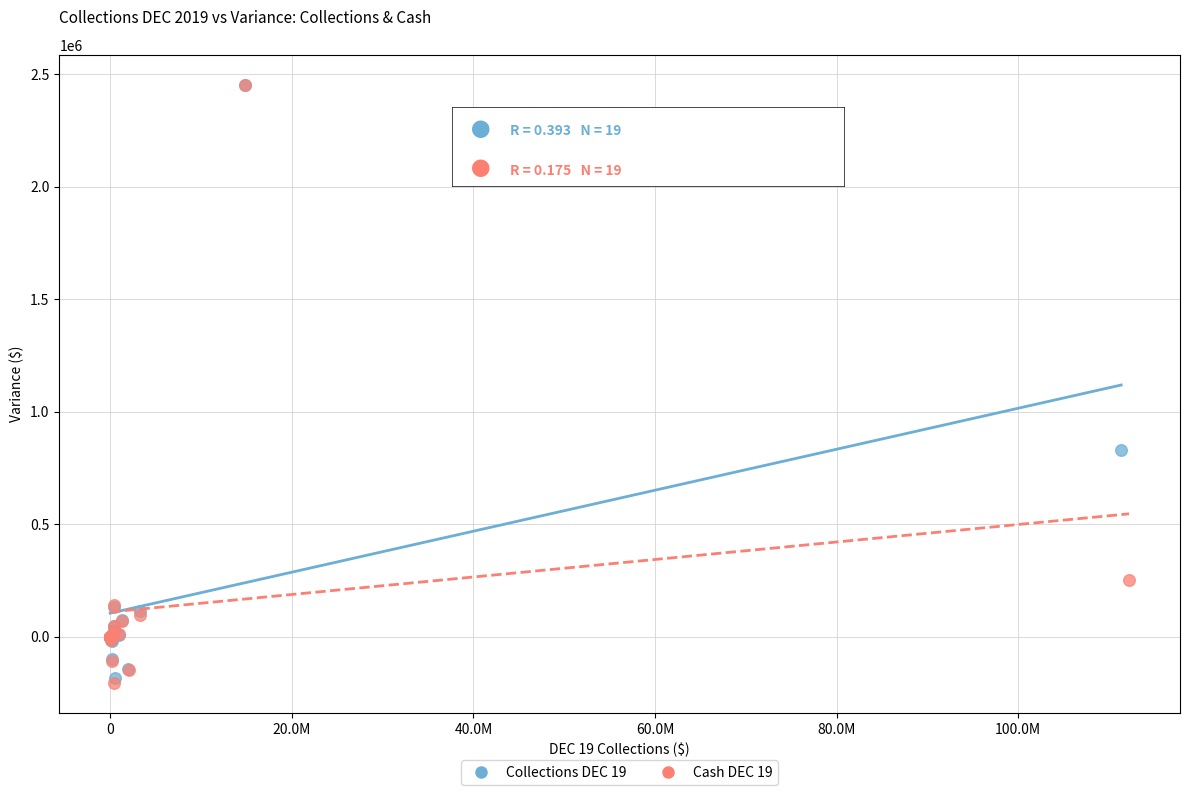

Which series has the largest Y range (max minus min)?

Cash DEC 19